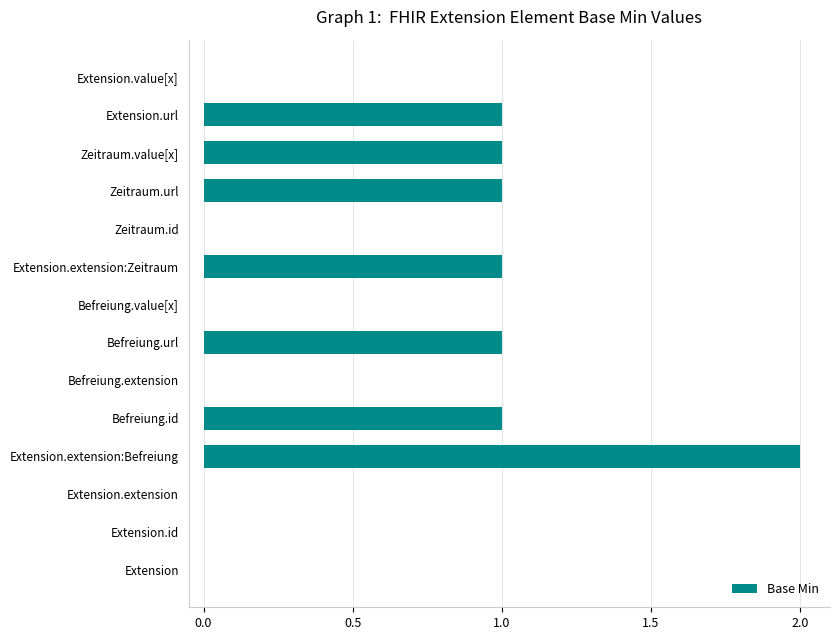

What is the change in value from Extension.id to Befreiung.id?

+1